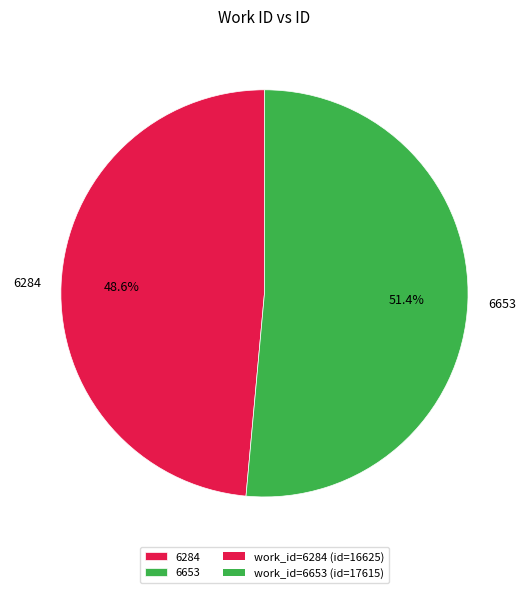

What is the ratio of the value at 6653 to the value at 6284?

1.1